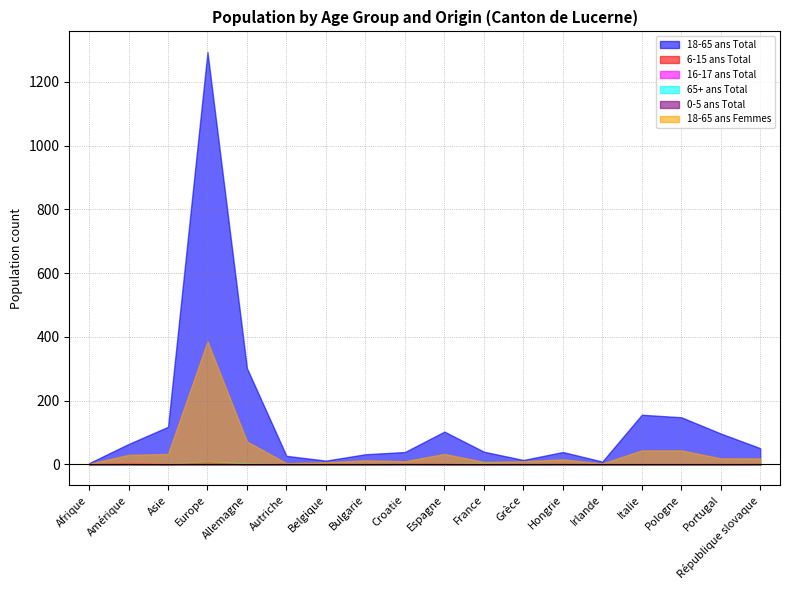

Where is the first local minimum for 18-65 ans Total?

Belgique